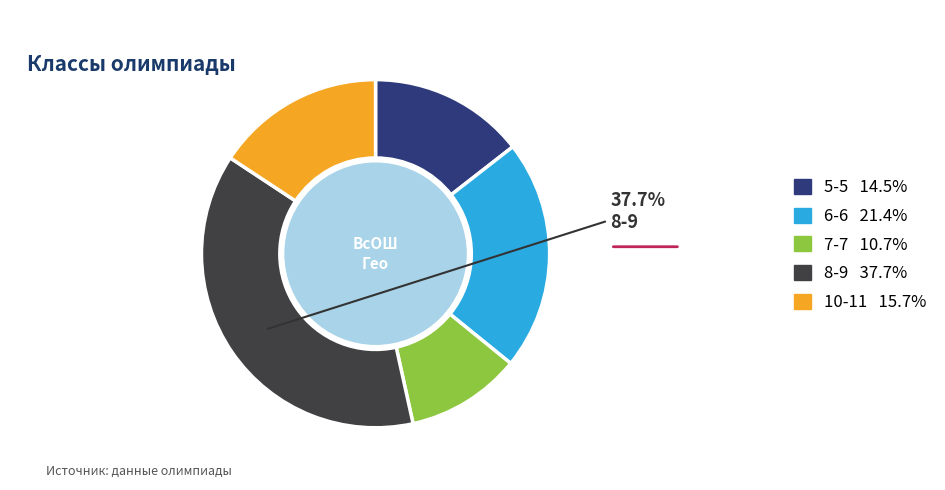

Count the number of slices in the pie.

5